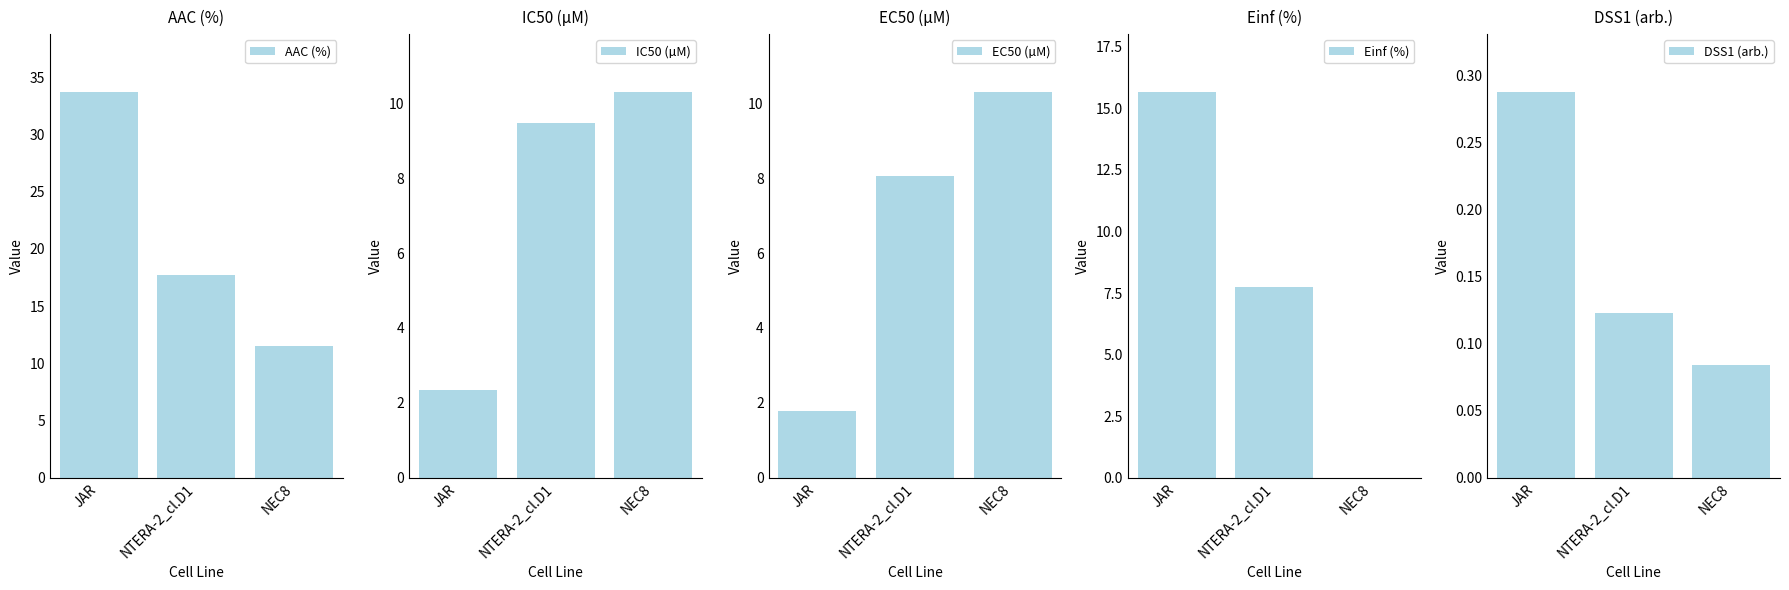

Which label corresponds to the largest value in the chart?

JAR